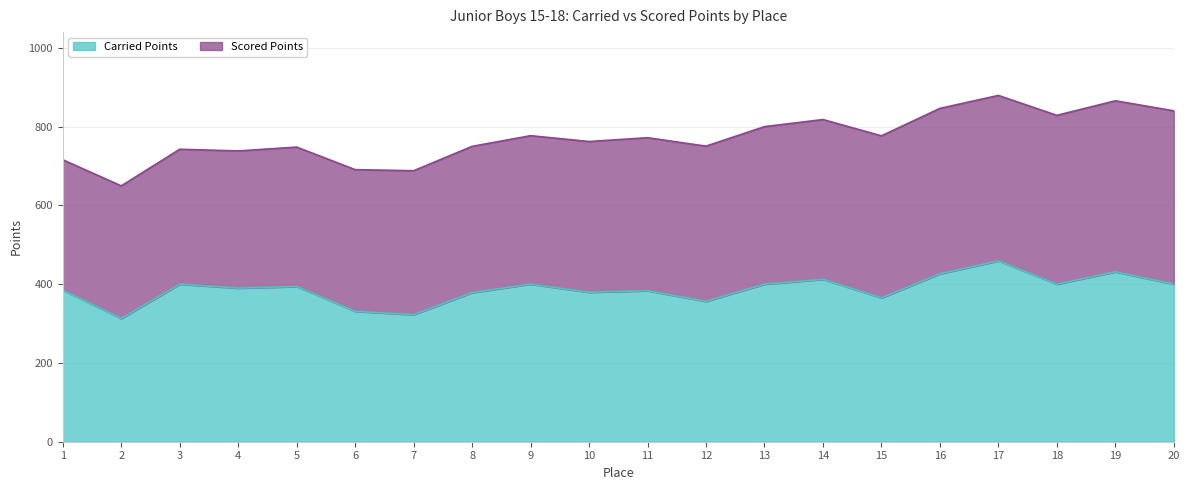

Approximately how many times larger is the value at 4 compared to 19?

0.9